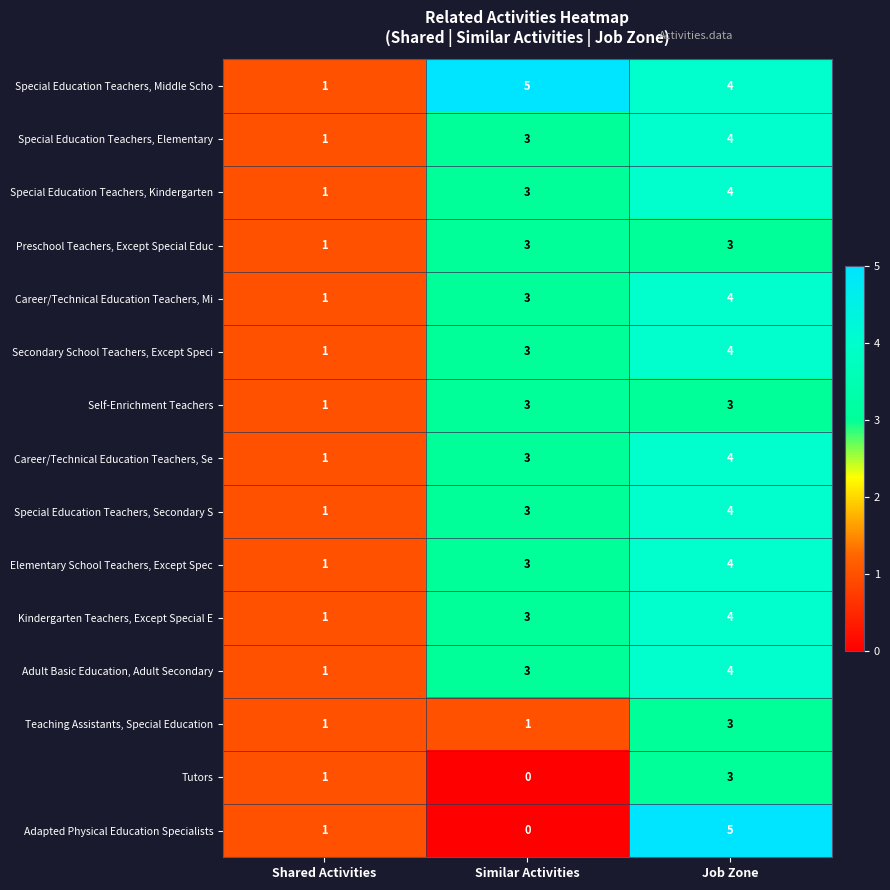

What is the sum of the Special Education Teachers, Kindergarten values at Job Zone and Shared Activities?

5